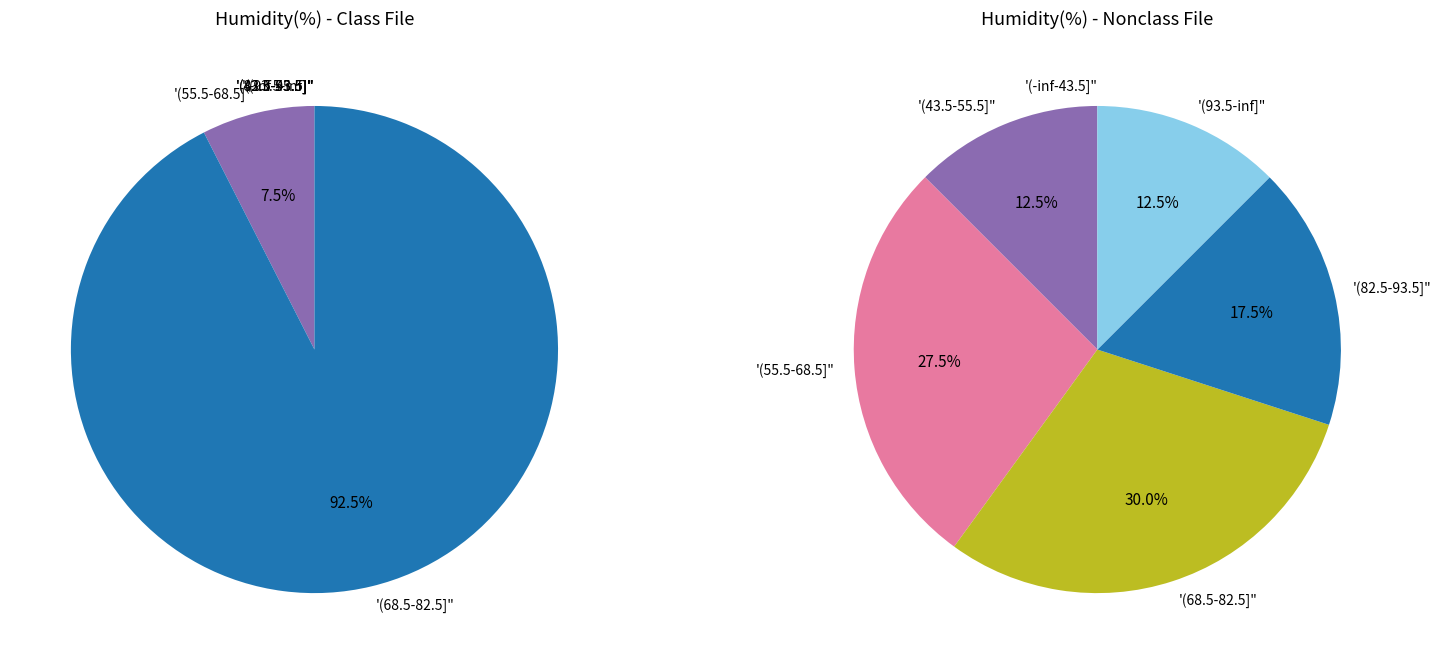

Combined, do 21 and 32 account for over 50%?

No